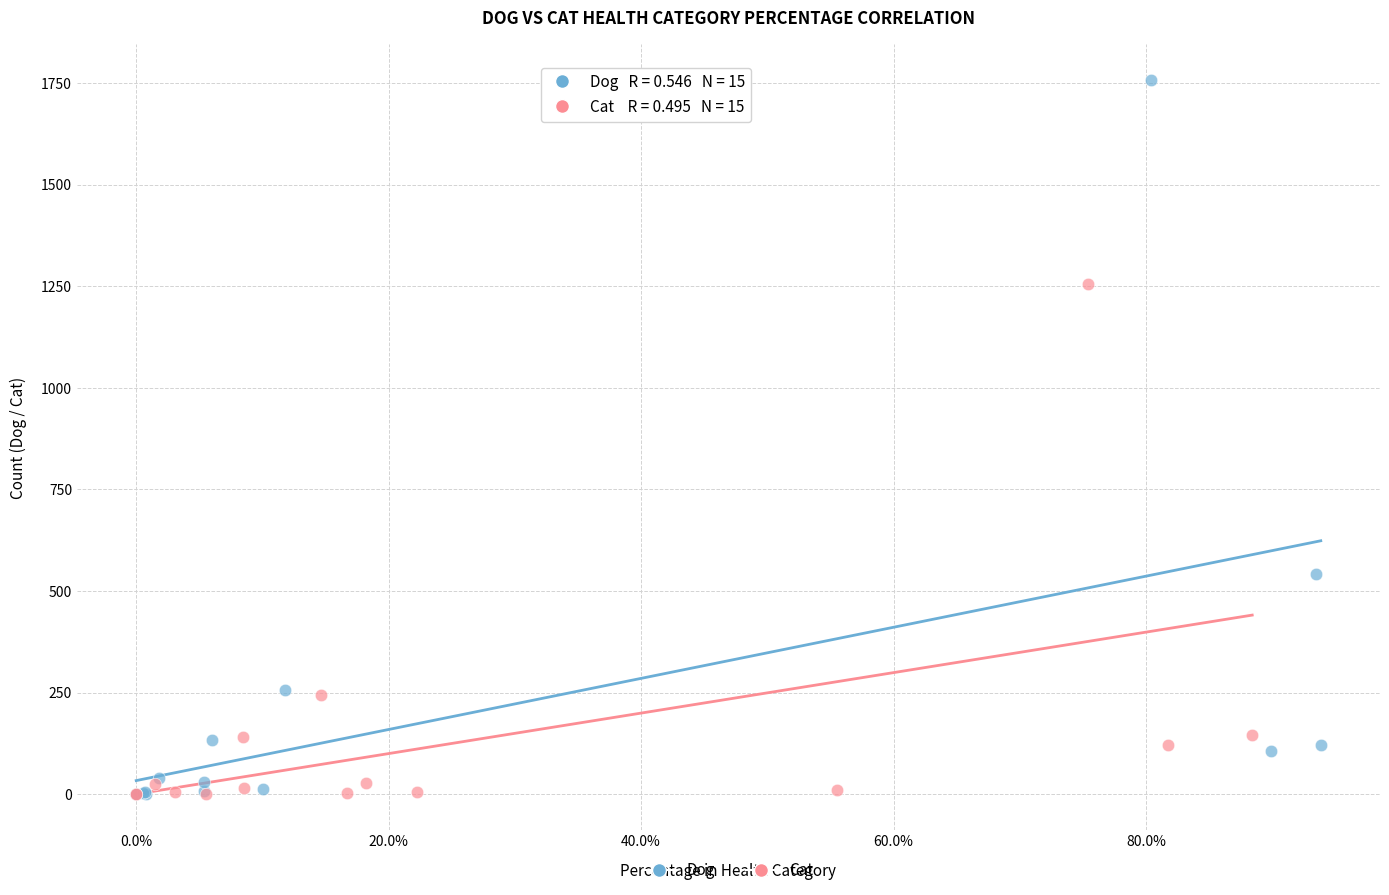

Which series has the widest spread of Y values?

Dog